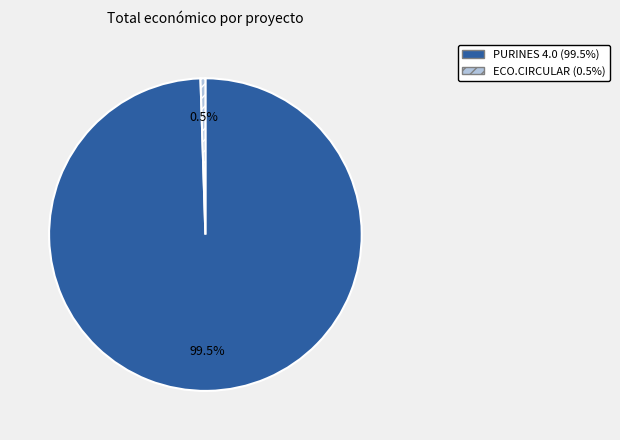

Do ECO.CIRCULAR and PURINES 4.0 together represent more than half of the pie?

Yes